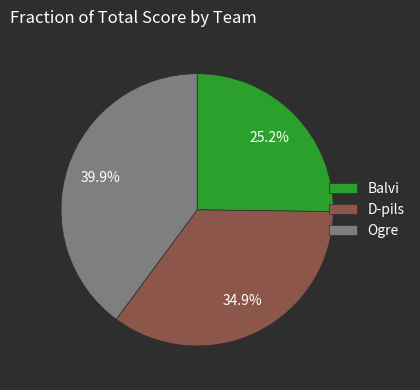

Approximately how many times larger is the value at Ogre compared to Balvi?

1.6